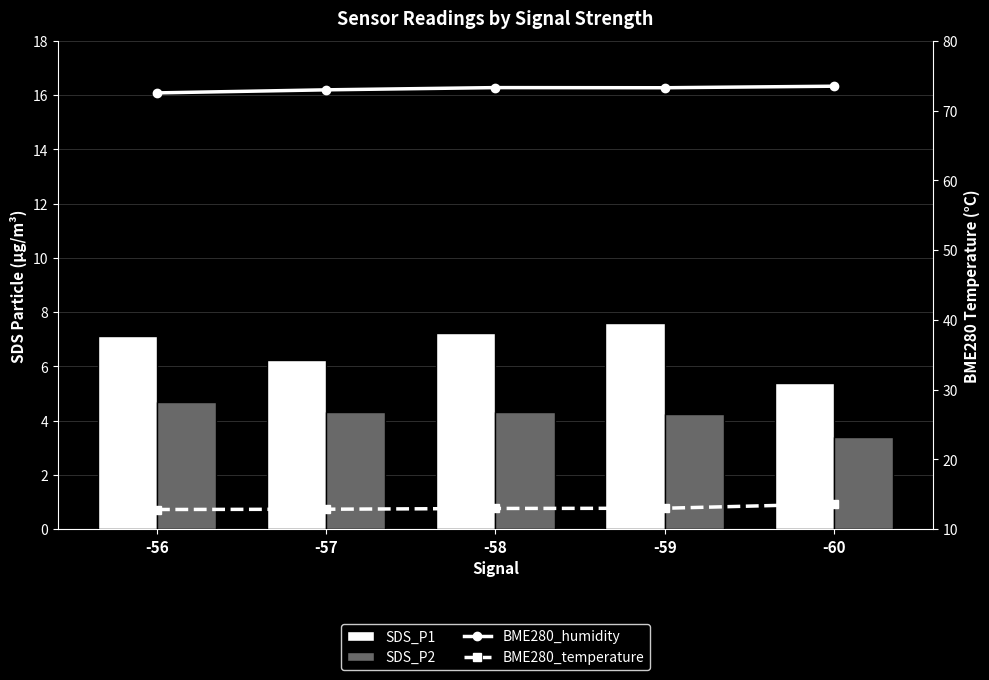

At how many categories does at least one series exceed 30?

5